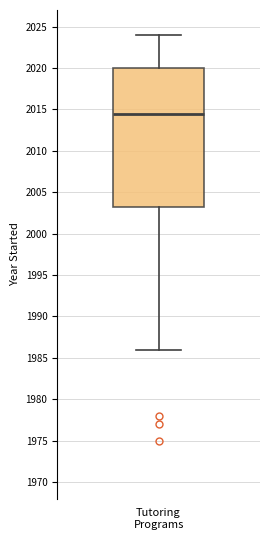

Read this box plot against the y-axis: the position of the median line, the range covered by the box, and the ends of both whiskers. The values are not printed on the chart, so give them approximately, as read against the axis.

median 2014.5, box 2003.5 to 2020.0, whiskers 1986.0 to 2024.0